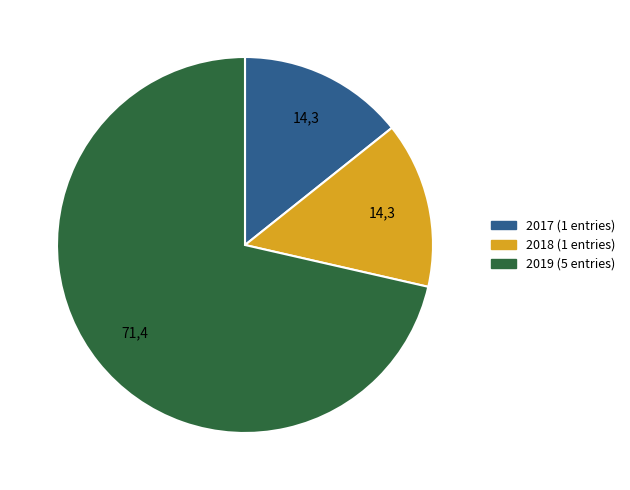

Is there any slice that represents more than half of the pie?

Yes